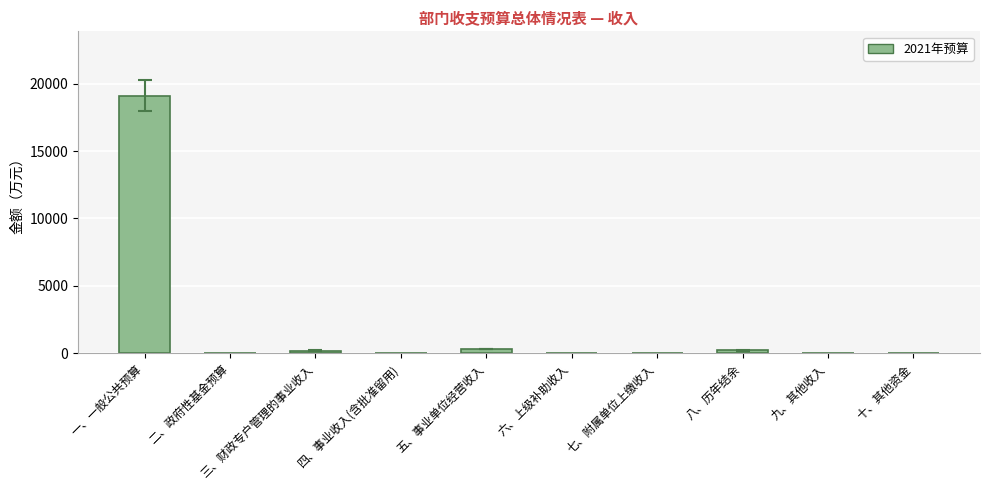

What is the change in value from 一、一般公共预算 to 二、政府性基金预算?

-19113.7